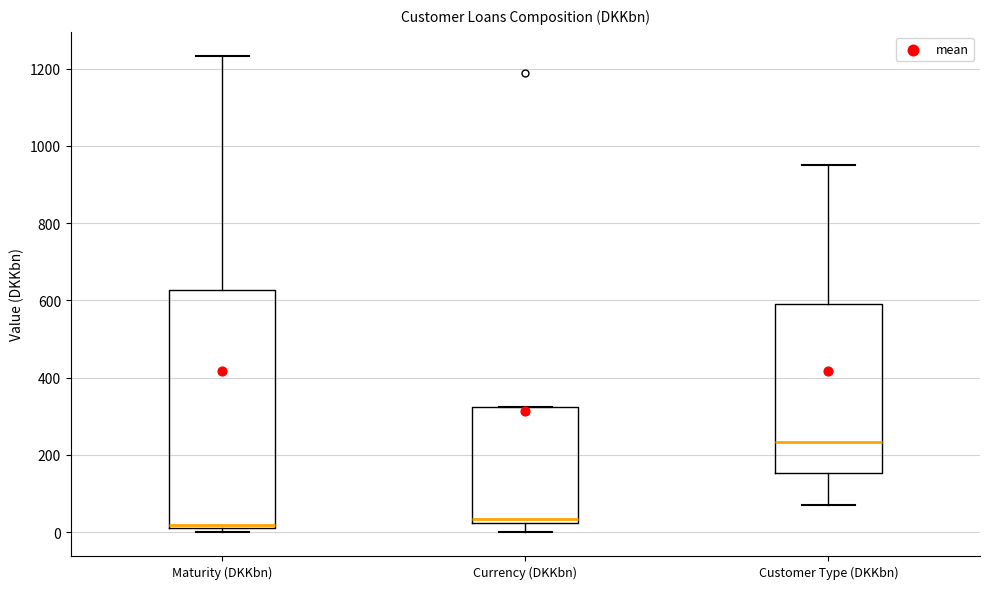

Reading left to right, transcribe this box plot: for each box, give where its median line is, the range the box spans, and where its two whiskers end, as read against the y-axis. The values are not printed on the chart, so give them approximately, as read against the axis.

Maturity (DKKbn): median 20 (just above the box's lower edge), box 20 to 620, whiskers 0 to 1240
Currency (DKKbn): median 40, box 20 to 320, whiskers 0 to 320
Customer Type (DKKbn): median 240, box 160 to 600, whiskers 80 to 960